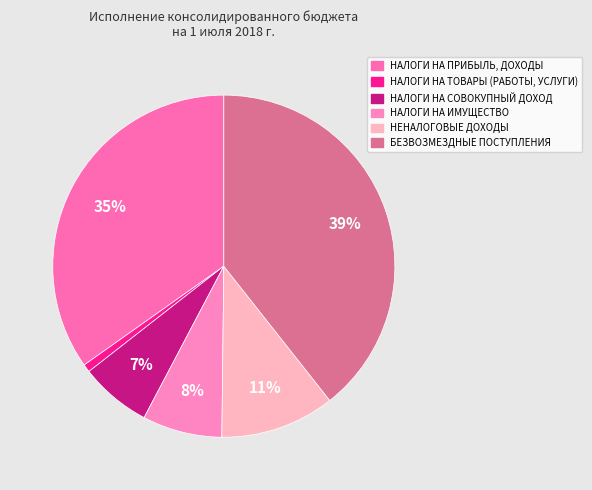

Count the number of slices in the pie.

6